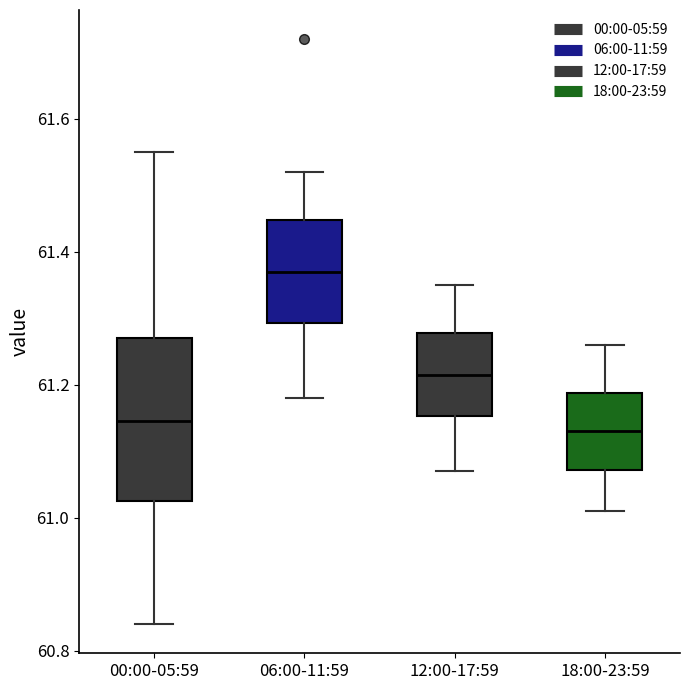

Where is the lower edge of the box for 12:00-17:59 on the y-axis? The values are not printed on the chart, so give them approximately, as read against the axis.

61.16